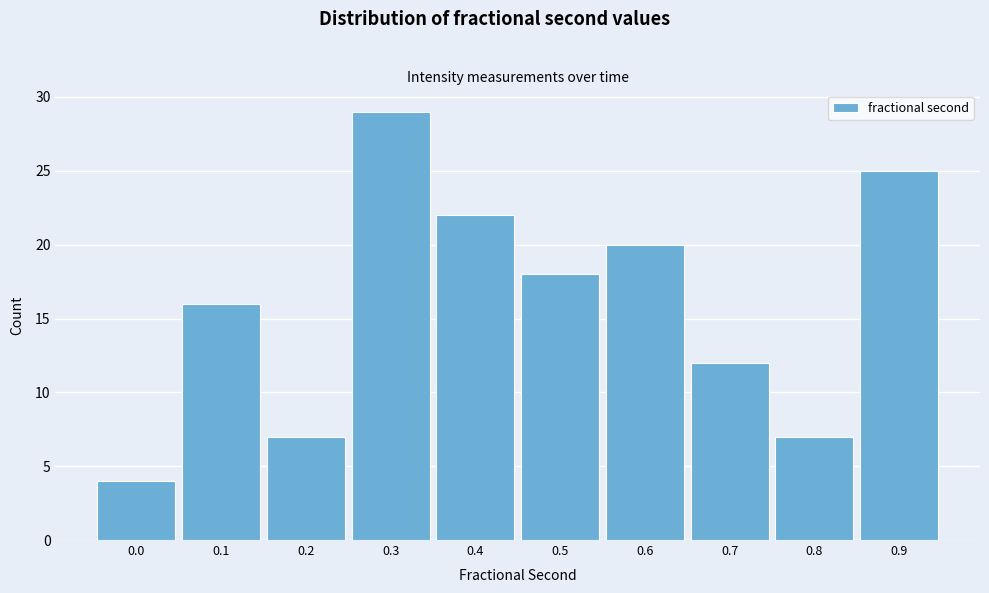

Reading left to right, what are all the values shown in this chart?

0.0=4	0.1=16	0.2=7	0.3=29	0.4=22	0.5=18	0.6=20	0.7=12	0.8=7	0.9=25